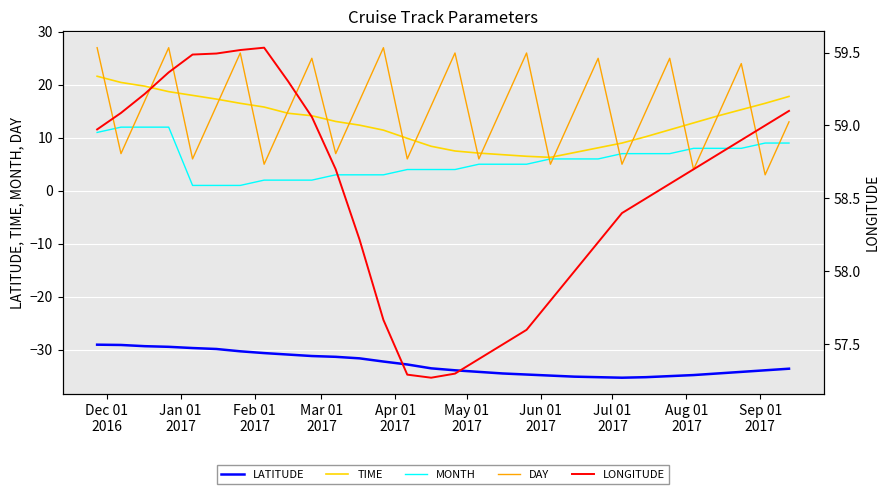

What is the lowest value of the LATITUDE series?

-35.3